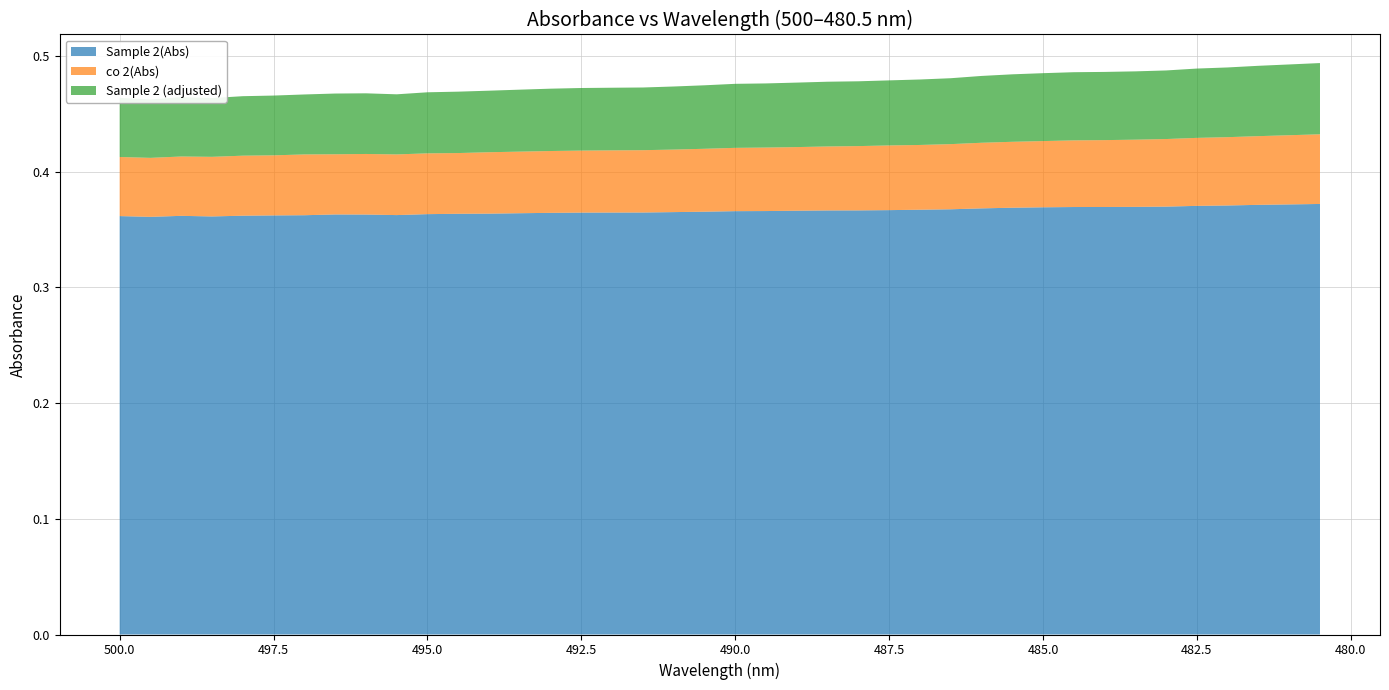

Reading left to right, transcribe all the data shown in this chart.

Sample 2(Abs): 0.4	0.4	0.4	0.4	0.4	0.4	0.4	0.4	0.4	0.4	0.4	0.4	0.4	0.4	0.4	0.4	0.4	0.4	0.4	0.4	0.4	0.4	0.4	0.4	0.4	0.4	0.4	0.4	0.4	0.4	0.4	0.4	0.4	0.4	0.4	0.4	0.4	0.4	0.4	0.4
co 2(Abs): 0.1	0.1	0.1	0.1	0.1	0.1	0.1	0.1	0.1	0.1	0.1	0.1	0.1	0.1	0.1	0.1	0.1	0.1	0.1	0.1	0.1	0.1	0.1	0.1	0.1	0.1	0.1	0.1	0.1	0.1	0.1	0.1	0.1	0.1	0.1	0.1	0.1	0.1	0.1	0.1
Sample 2 (adjusted): 0.1	0.1	0.1	0.1	0.1	0.1	0.1	0.1	0.1	0.1	0.1	0.1	0.1	0.1	0.1	0.1	0.1	0.1	0.1	0.1	0.1	0.1	0.1	0.1	0.1	0.1	0.1	0.1	0.1	0.1	0.1	0.1	0.1	0.1	0.1	0.1	0.1	0.1	0.1	0.1